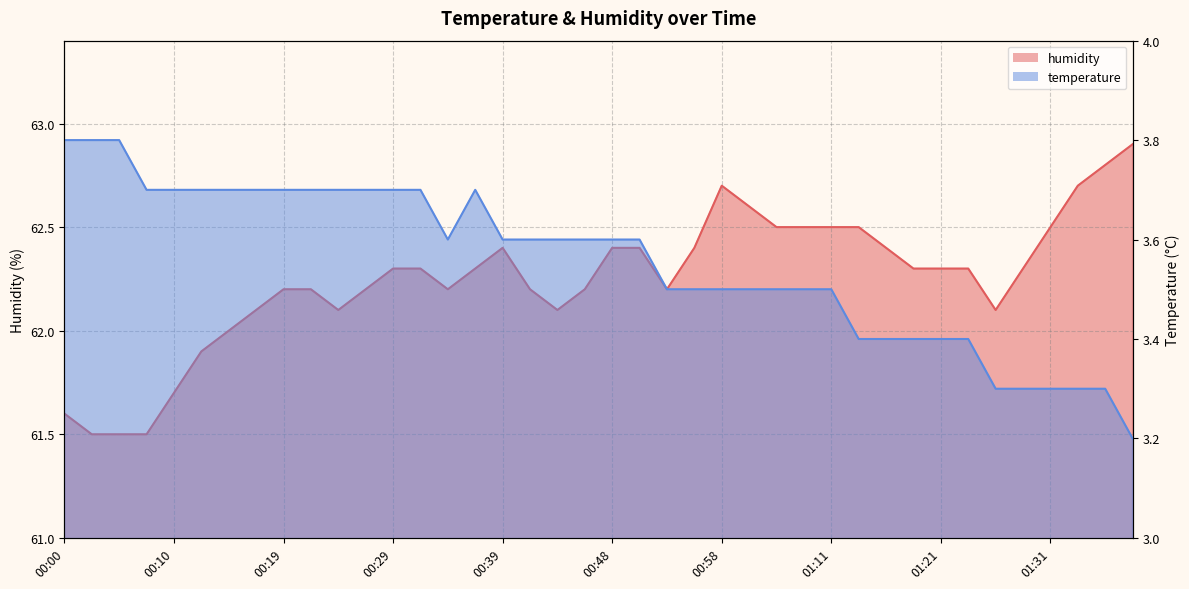

Which category has the highest value in the humidity series?

01:38